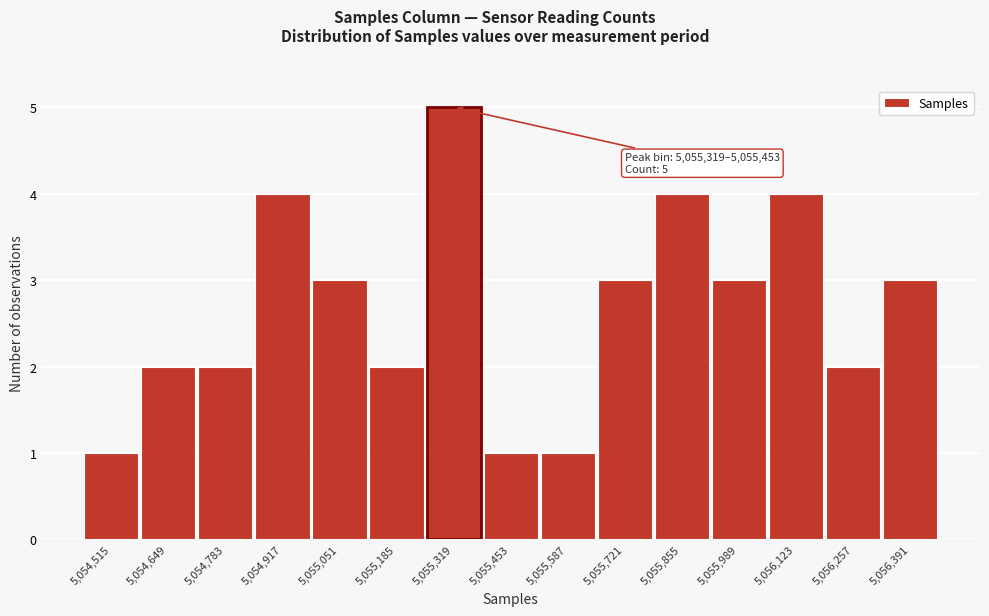

Reading right to left, what are all the values shown in this chart?

5,056,391=3	5,056,257=2	5,056,123=4	5,055,989=3	5,055,855=4	5,055,721=3	5,055,587=1	5,055,453=1	5,055,319=5	5,055,185=2	5,055,051=3	5,054,917=4	5,054,783=2	5,054,649=2	5,054,515=1